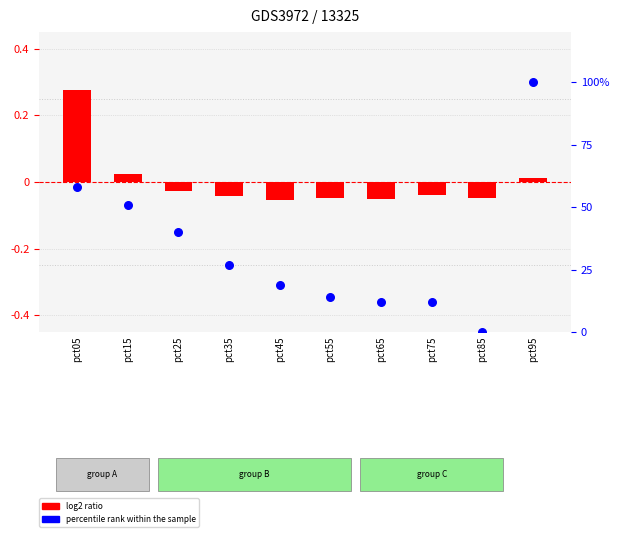

Which series reaches the minimum Y coordinate?

log2 ratio